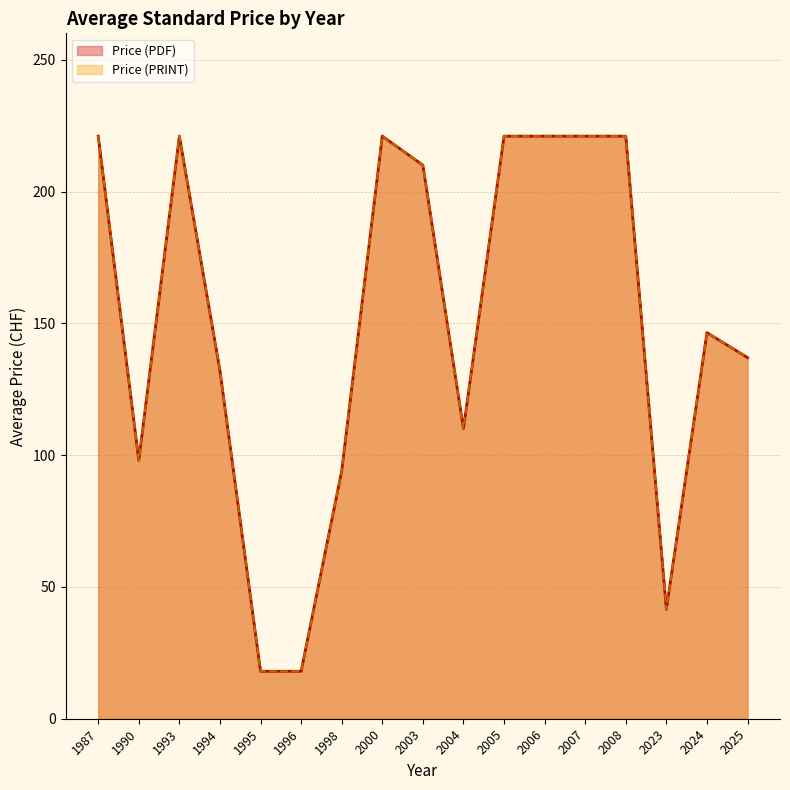

Does the chart display data point markers on the line(s)?

No